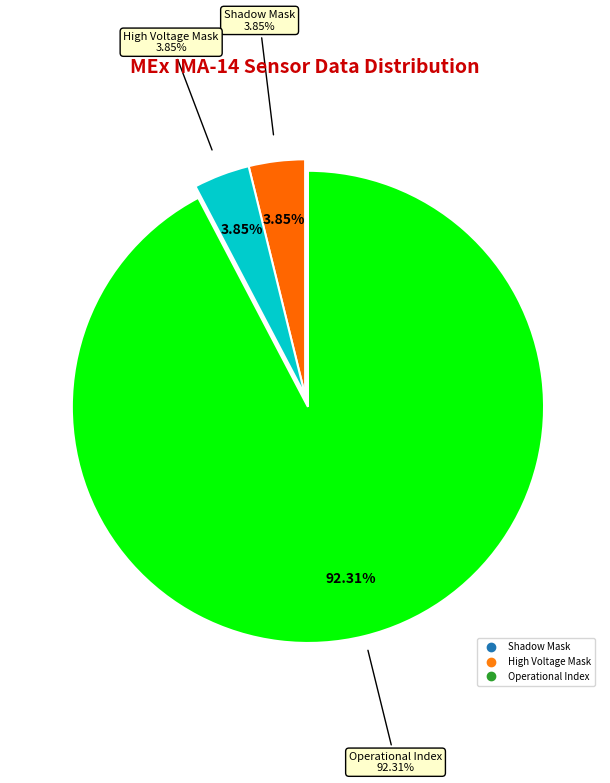

What is the majority slice?

Operational Index